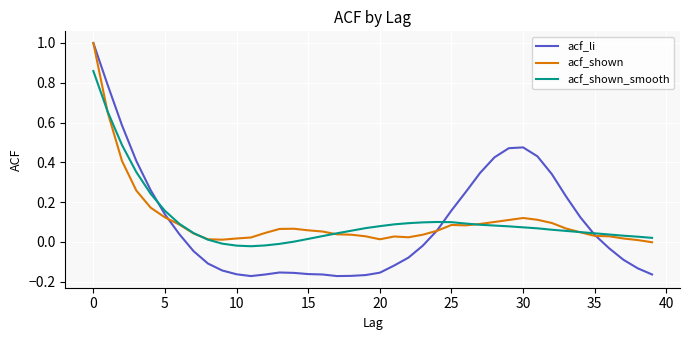

What is the greatest value displayed?

1.0